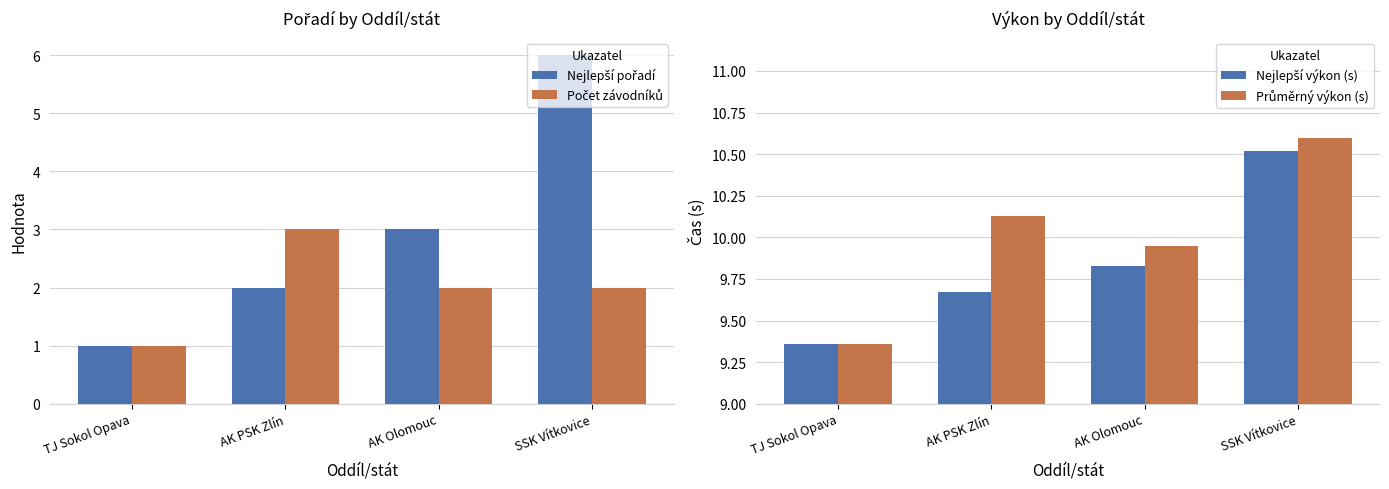

Which series has the largest total across all categories?

Průměrný výkon (s)